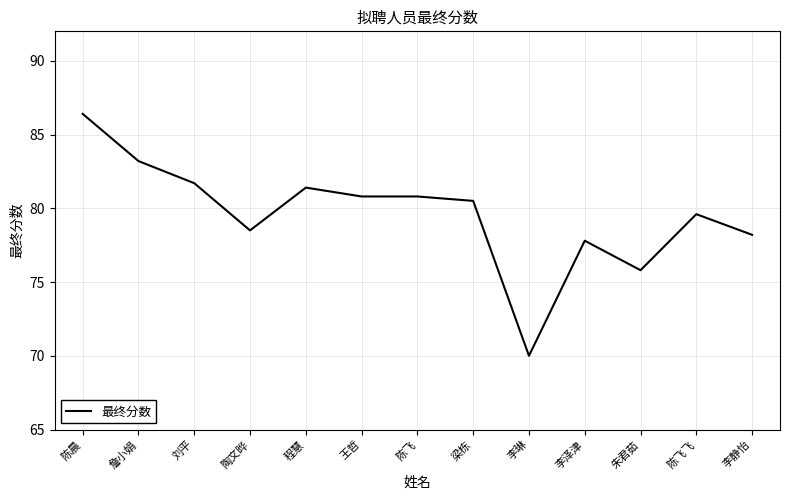

Which has a higher value, 王哲 or 詹小娟?

詹小娟